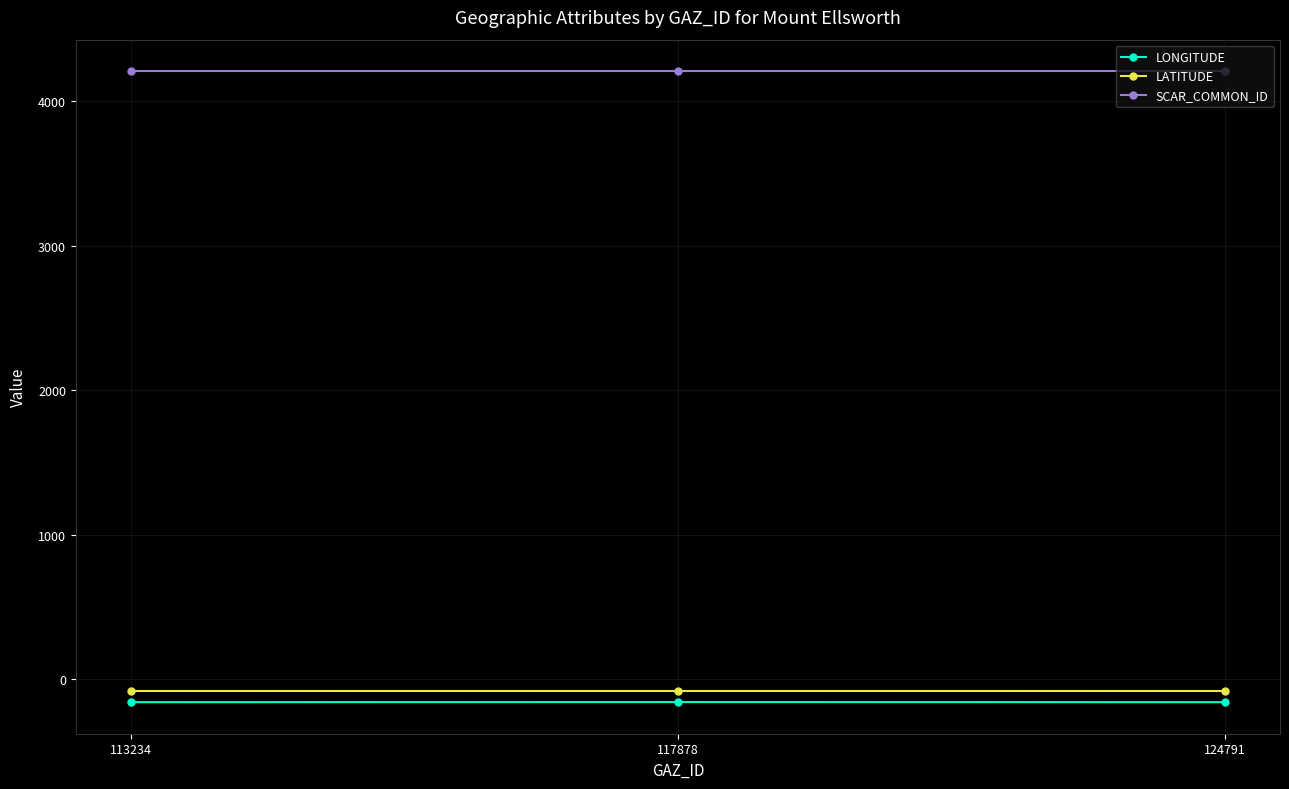

What is the value of the LONGITUDE point at the 2nd from the left?

-160.2